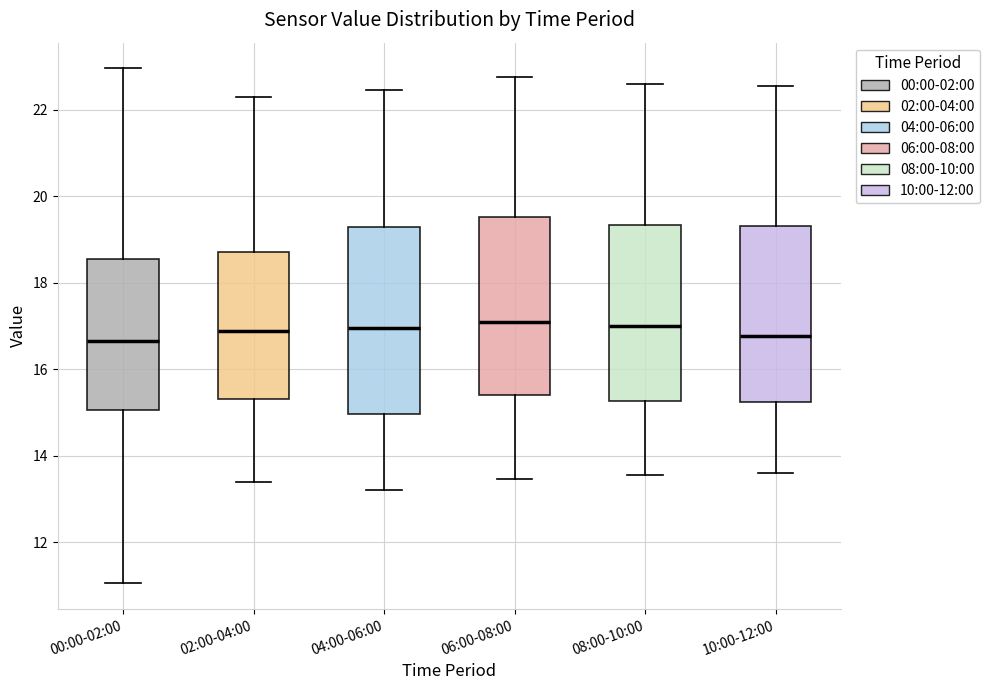

Reading left to right, read every box against the y-axis: the position of its median line, the range the box covers, and the ends of its whiskers. The values are not printed on the chart, so give them approximately, as read against the axis.

00:00-02:00: median 16.6, box 15.0 to 18.6, whiskers 11.0 to 23.0
02:00-04:00: median 16.8, box 15.4 to 18.8, whiskers 13.4 to 22.4
04:00-06:00: median 17.0, box 15.0 to 19.2, whiskers 13.2 to 22.4
06:00-08:00: median 17.2, box 15.4 to 19.6, whiskers 13.4 to 22.8
08:00-10:00: median 17.0, box 15.2 to 19.4, whiskers 13.6 to 22.6
10:00-12:00: median 16.8, box 15.2 to 19.4, whiskers 13.6 to 22.6